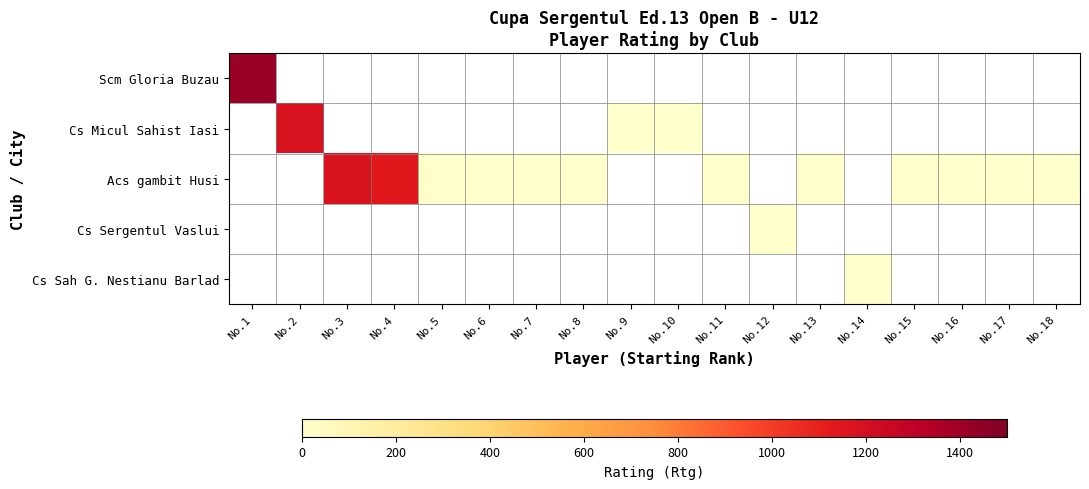

At how many categories does at least one series exceed 1282?

1